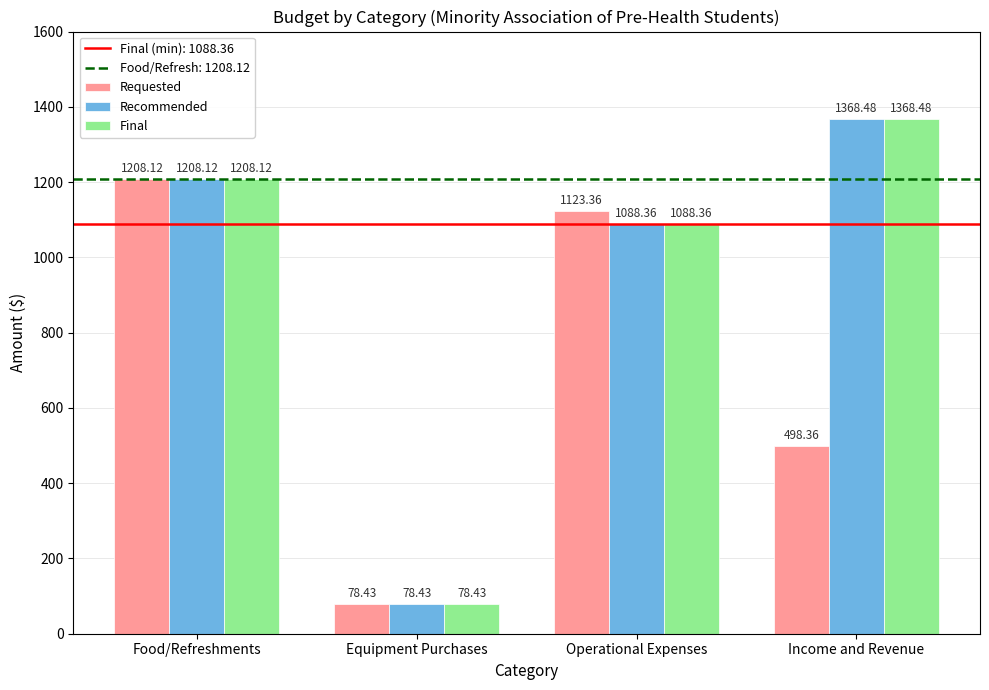

At which category is the sum across all series the highest?

Food/Refreshments